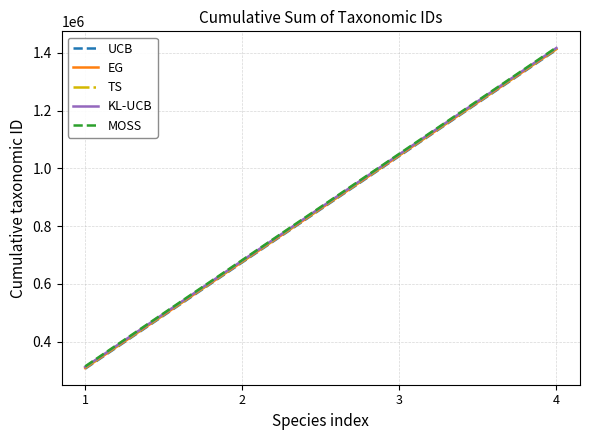

Is the value of MOSS at 4 greater than the value of TS at 1?

Yes